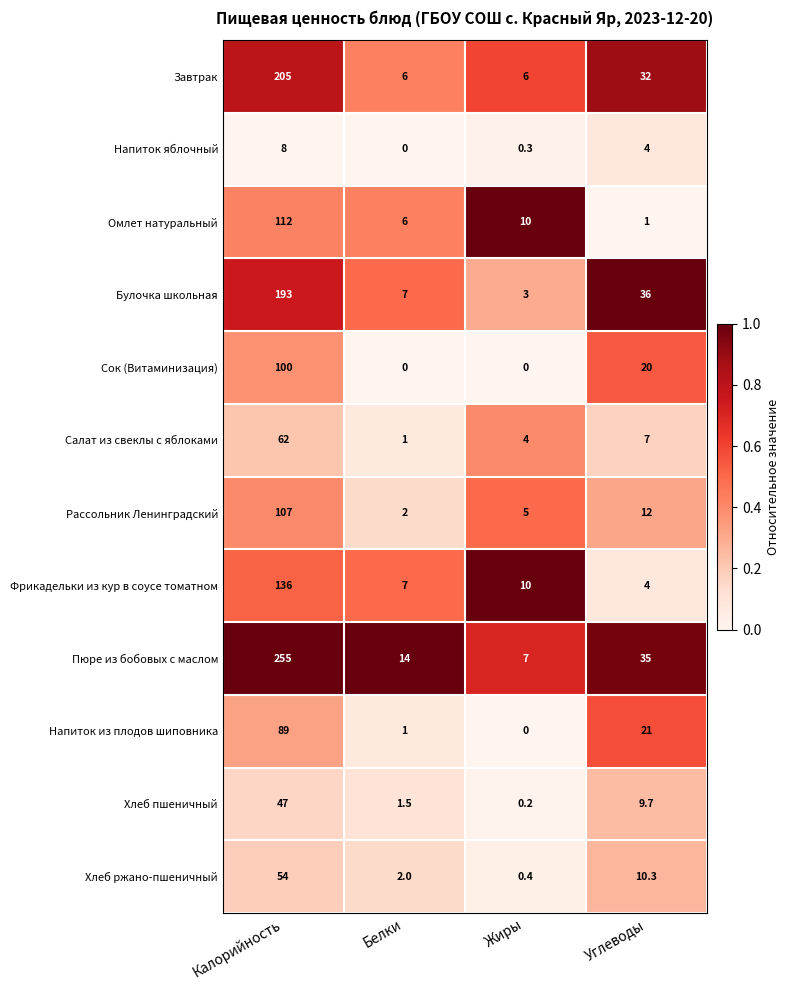

What value does the Пюре из бобовых с маслом series have at Жиры?

7.0